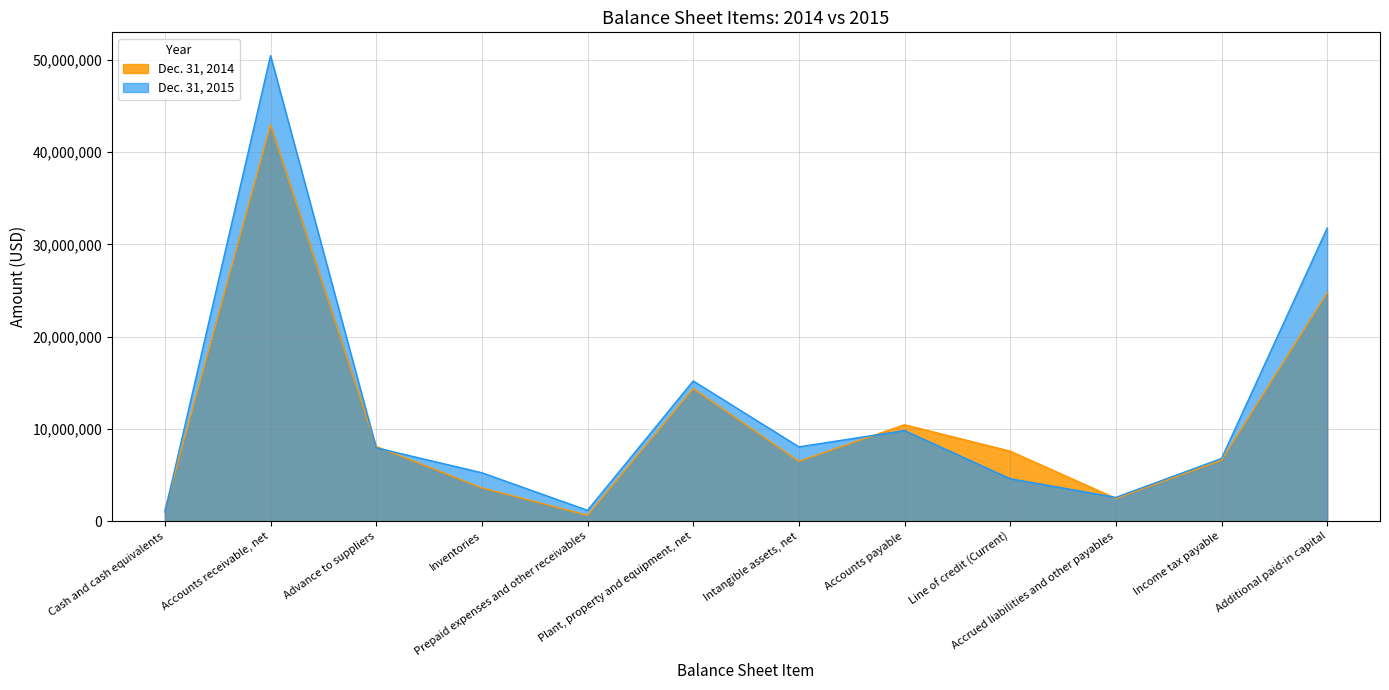

At how many categories does at least one series exceed 45718952?

1